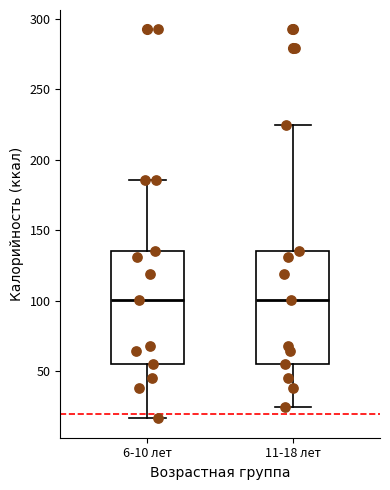

Reading left to right, transcribe this box plot: for each box, give where its median line is, the range the box spans, and where its two whiskers end, as read against the y-axis. The values are not printed on the chart, so give them approximately, as read against the axis.

6-10 лет: median 100, box 55 to 135, whiskers 15 to 185
11-18 лет: median 100, box 55 to 135, whiskers 25 to 225